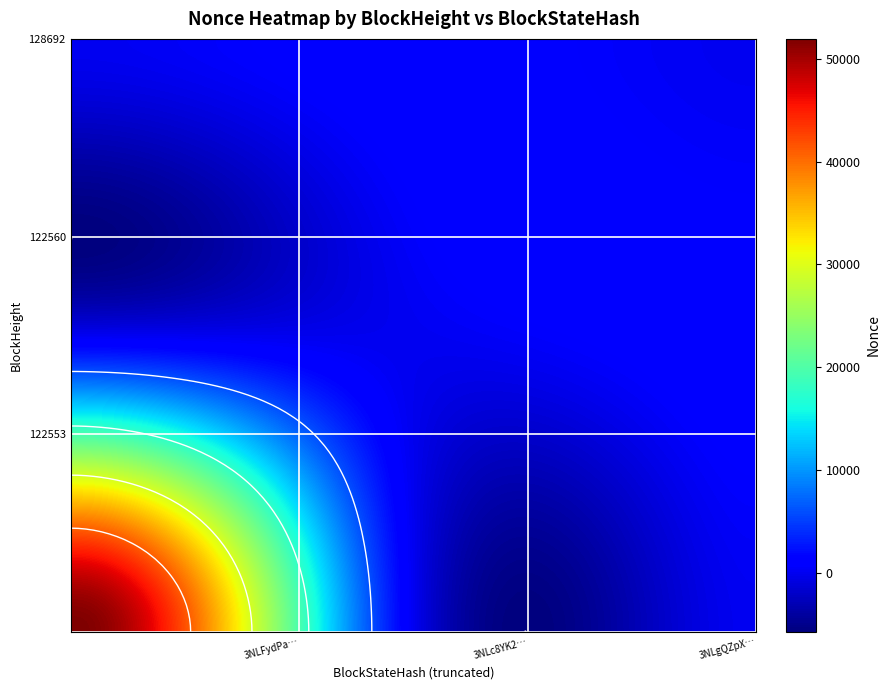

Between 122553 and 122560, which is larger?

122553